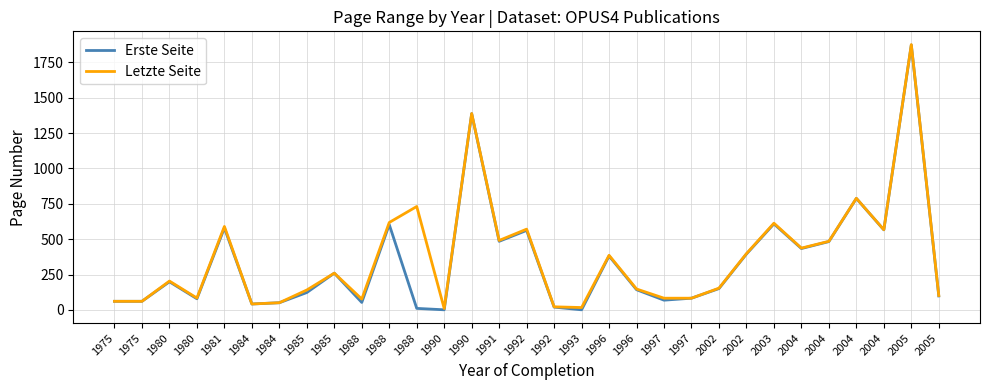

Between 1981 and 1988, which series saw the biggest shift?

Erste Seite